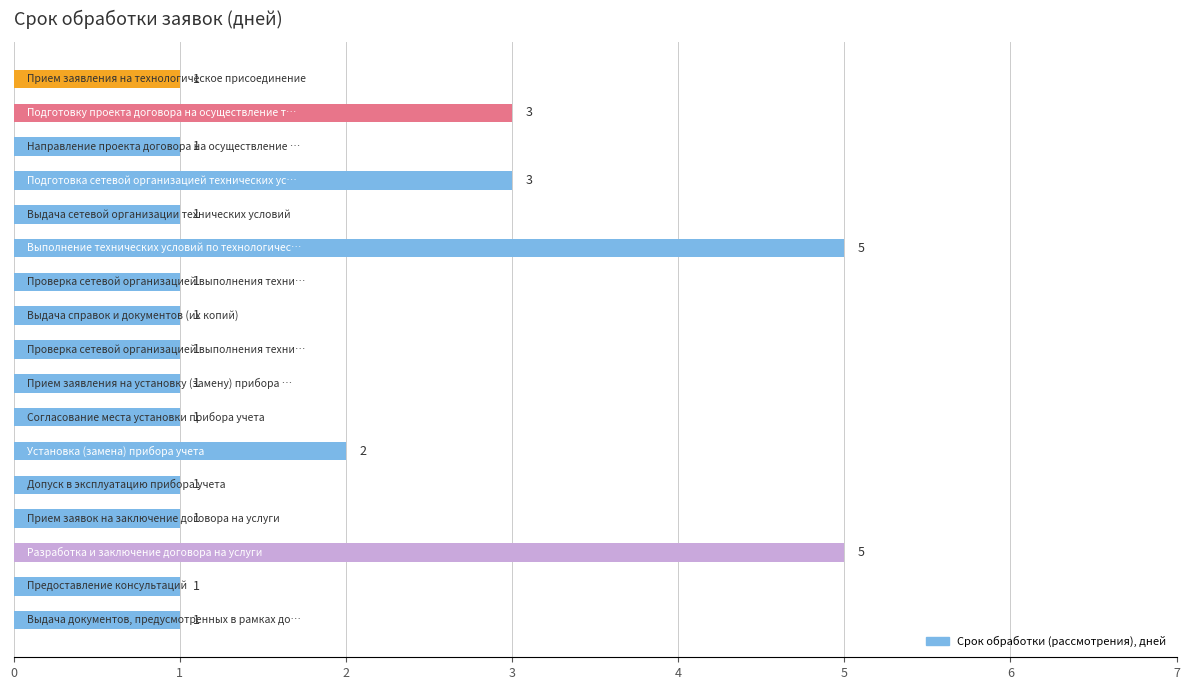

What is the sum of all values?

30